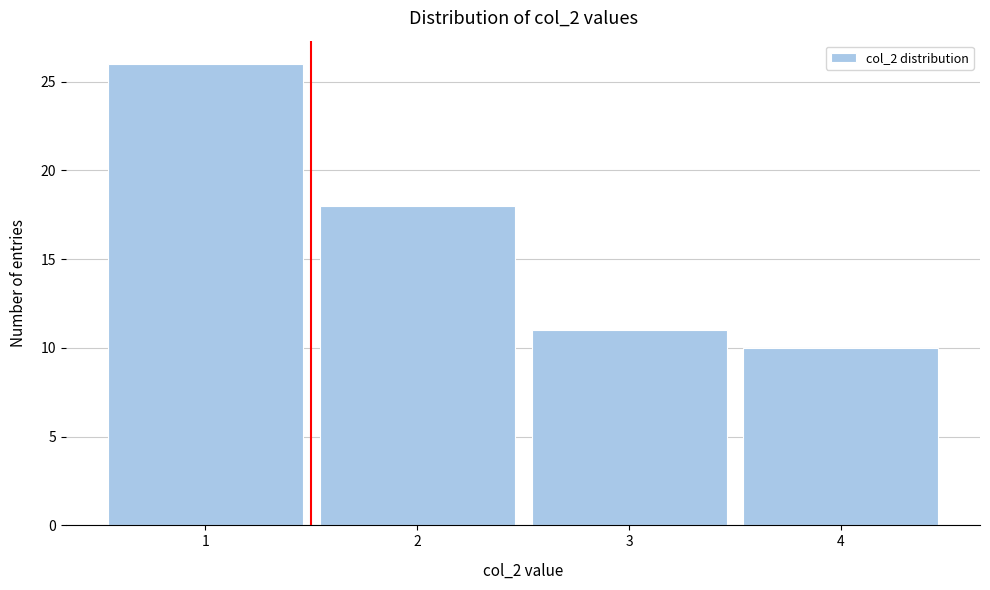

Reading right to left, transcribe all the data shown in this chart.

4=10	3=11	2=18	1=26